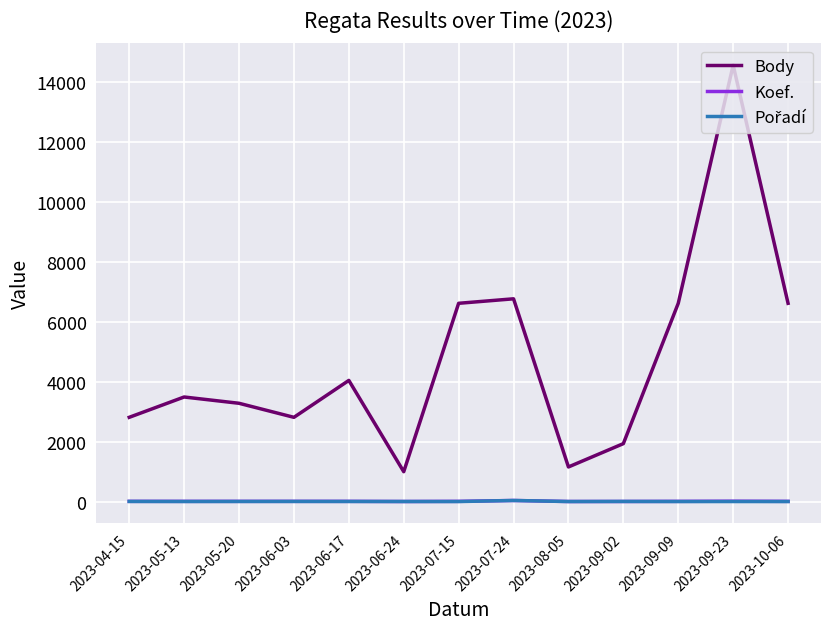

Which series has the largest range (max minus min)?

Body